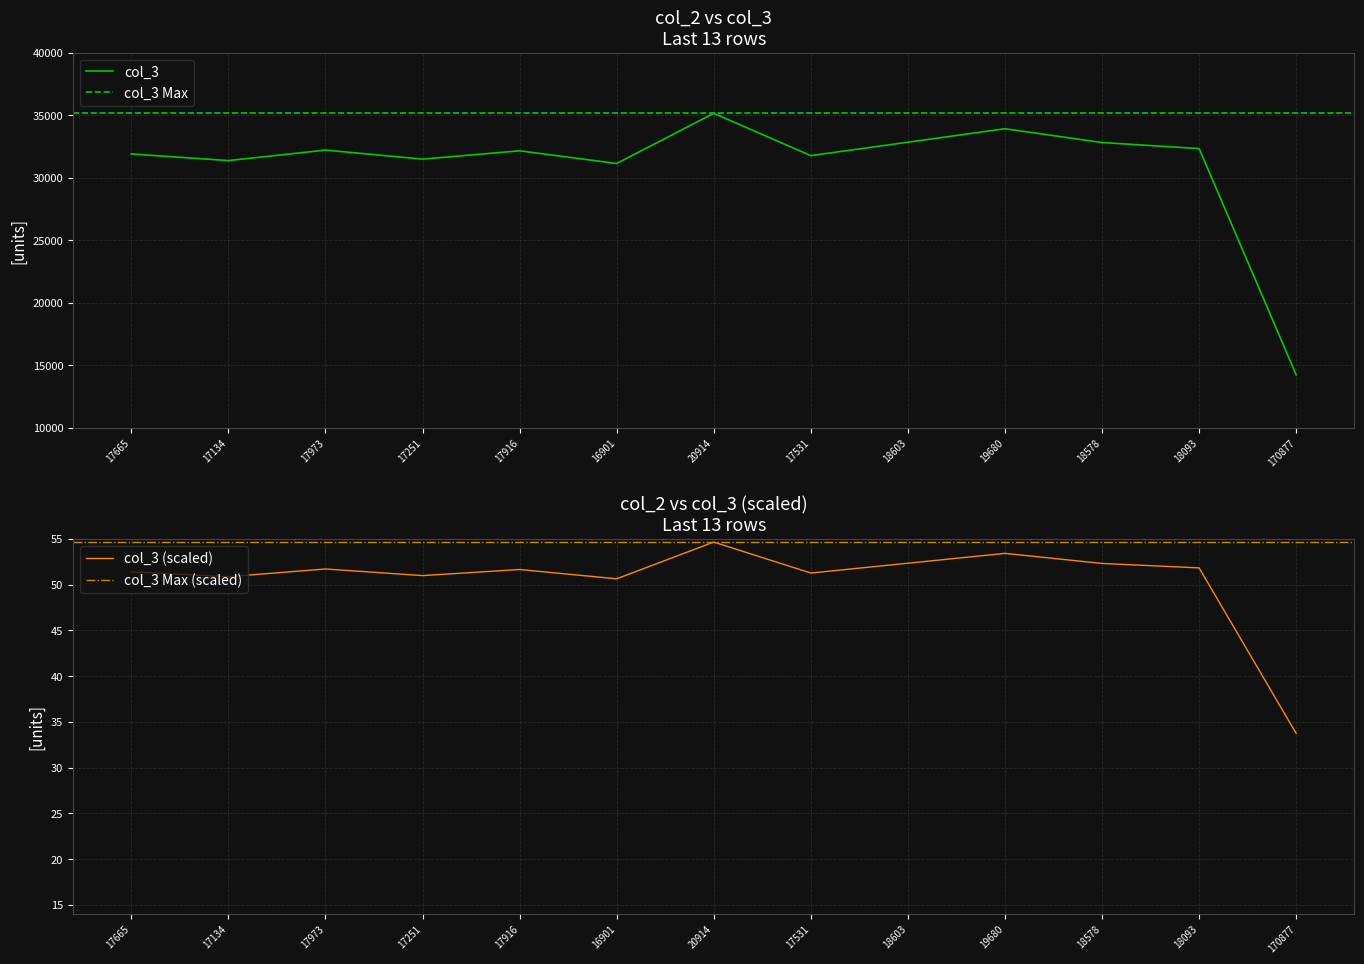

What is the change in value from 17973 to 17251?

-0.7